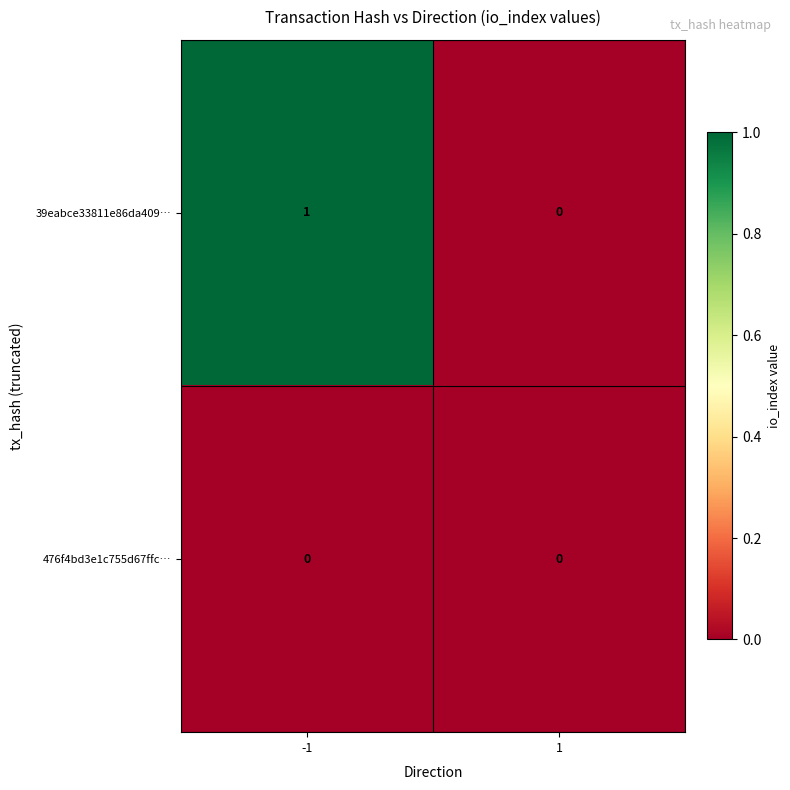

Count the number of categories in the chart.

2